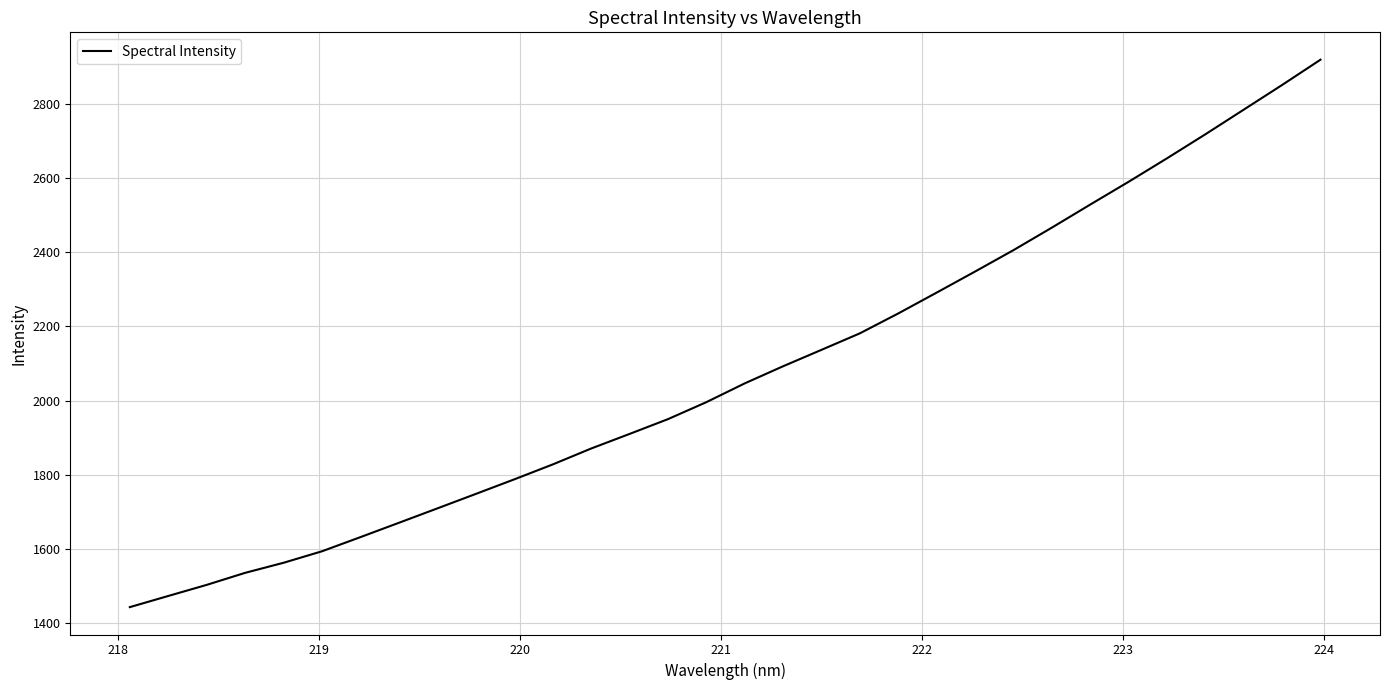

What is the maximum value shown in the chart?

2918.3